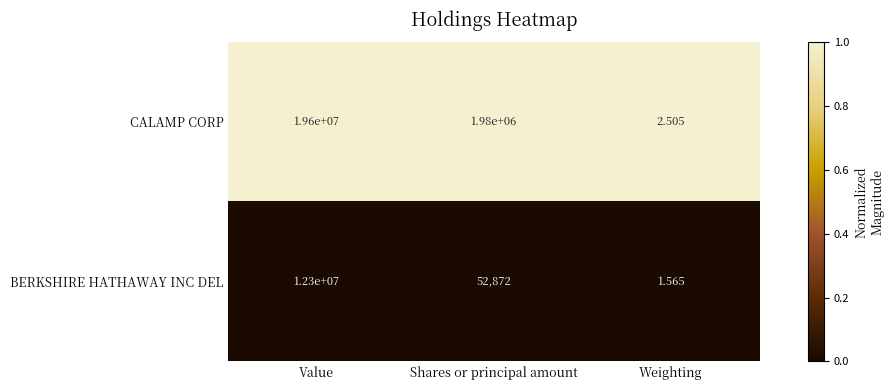

Is the value of CALAMP CORP at Shares or principal amount greater than the value of BERKSHIRE HATHAWAY INC DEL at Weighting?

Yes